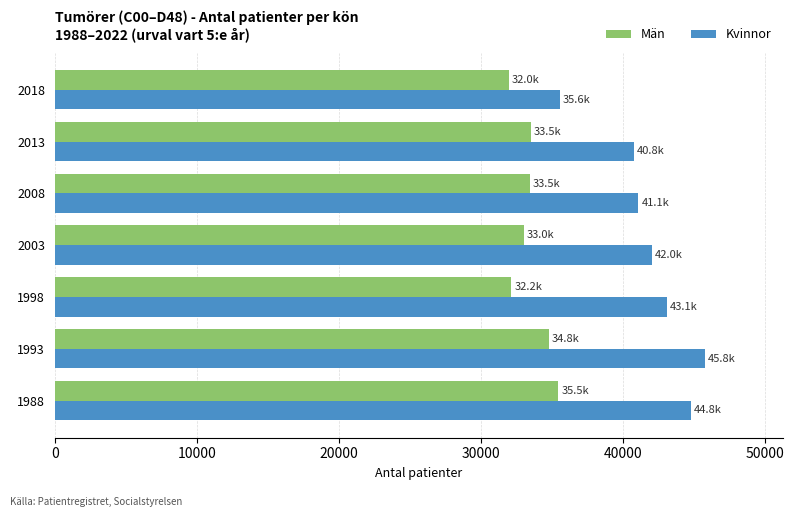

Is it true that Män equals 49082 at 1988?

False